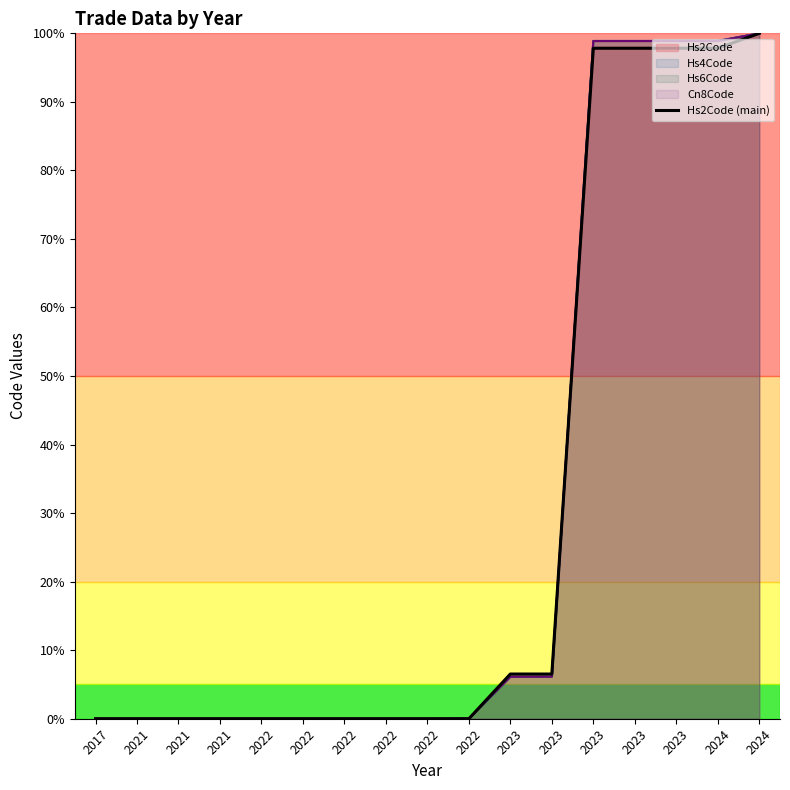

What is the difference between the maximum and minimum values?

100.0